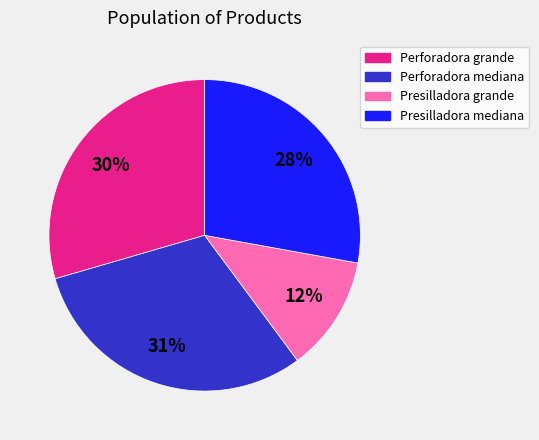

To the nearest percent, what is the combined percentage of Presilladora grande and Perforadora mediana?

43%